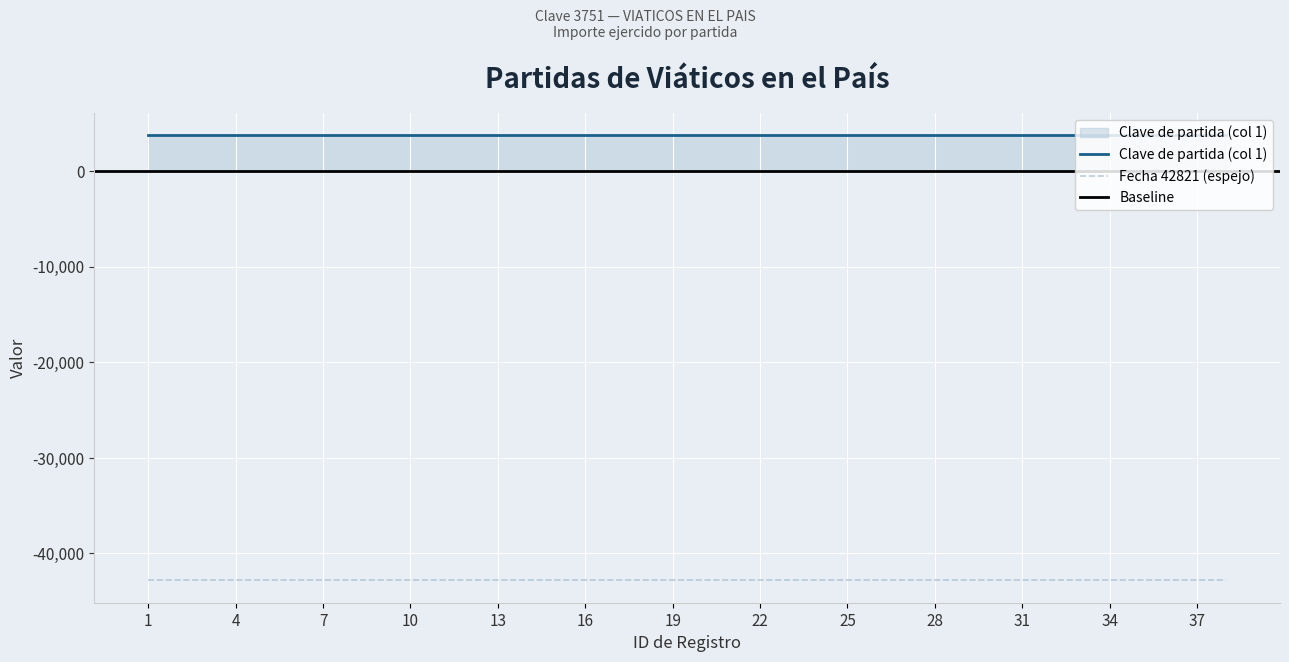

Which series has the largest range (max minus min)?

Clave de partida (col 1)